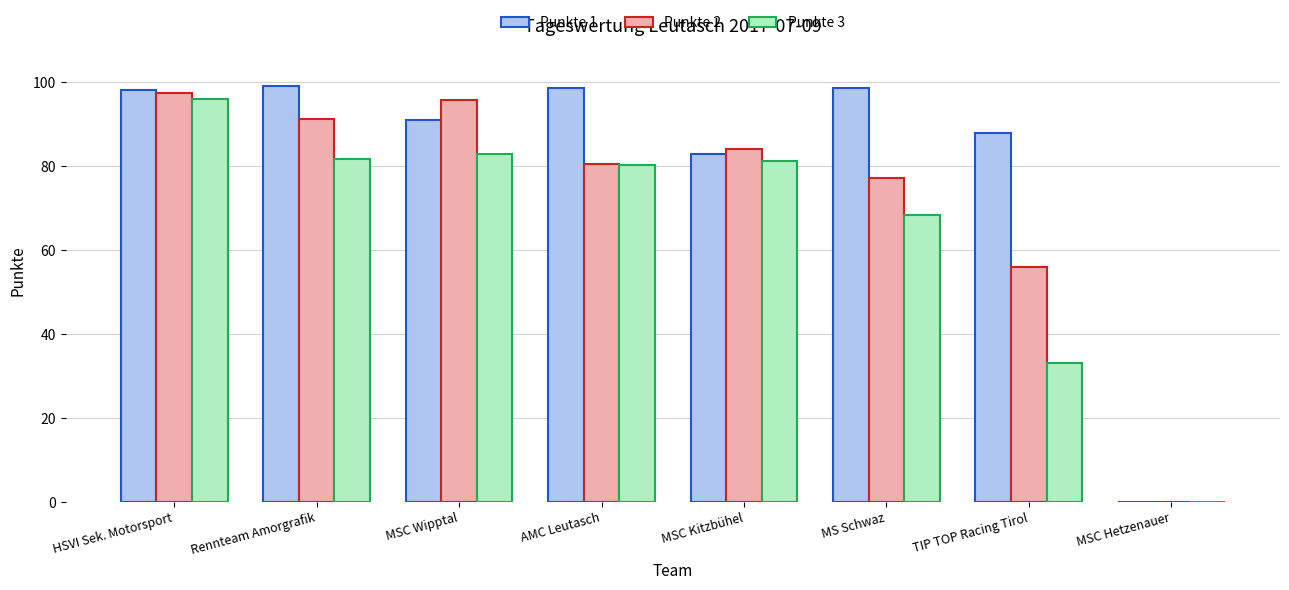

The Punkte 1 series shows 37.4 at MSC Hetzenauer. True or false?

False